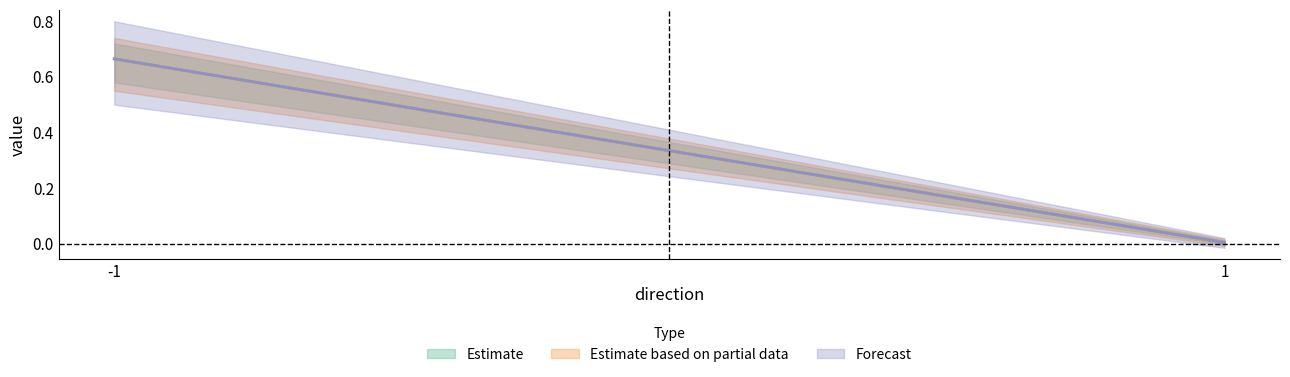

Reading left to right, transcribe all the data shown in this chart.

Estimate: 0.7	0.0
Estimate based on partial data: 0.7	0.0
Forecast: 0.7	0.0